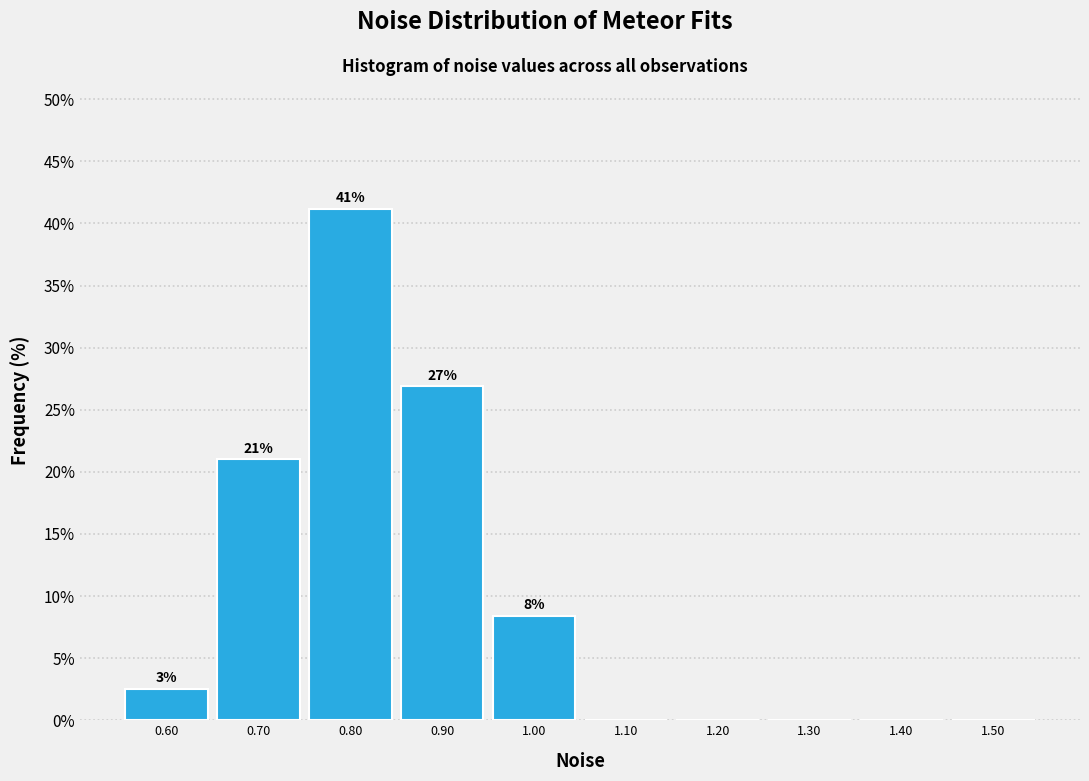

Which range on the x-axis has the tallest bar?

0.75 to 0.85